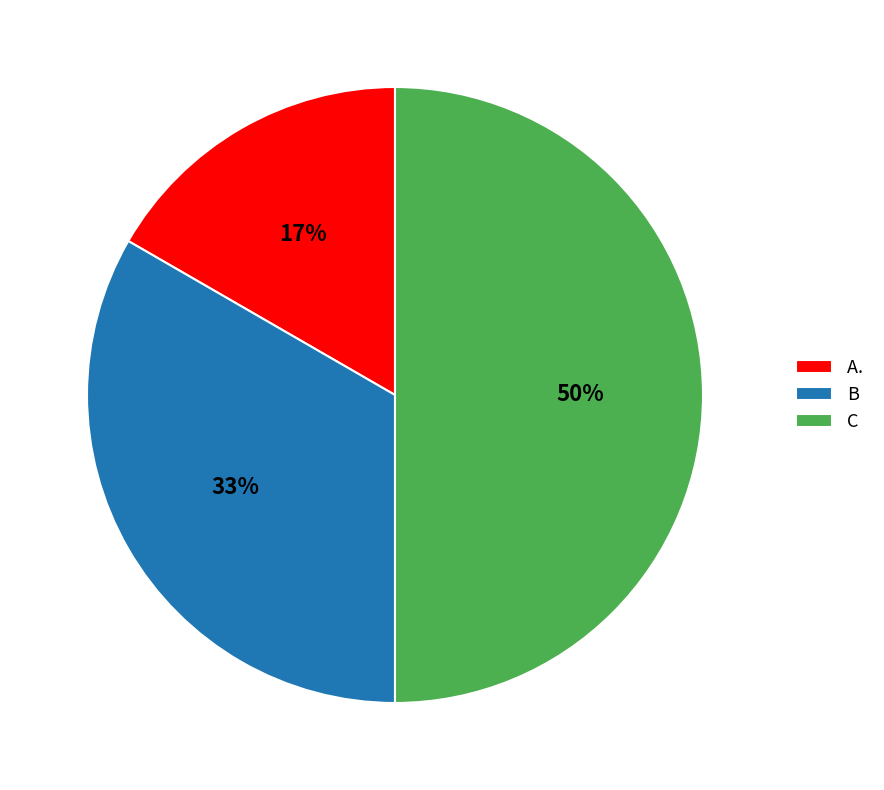

To the nearest percent, what is the combined percentage of B and A.?

50%